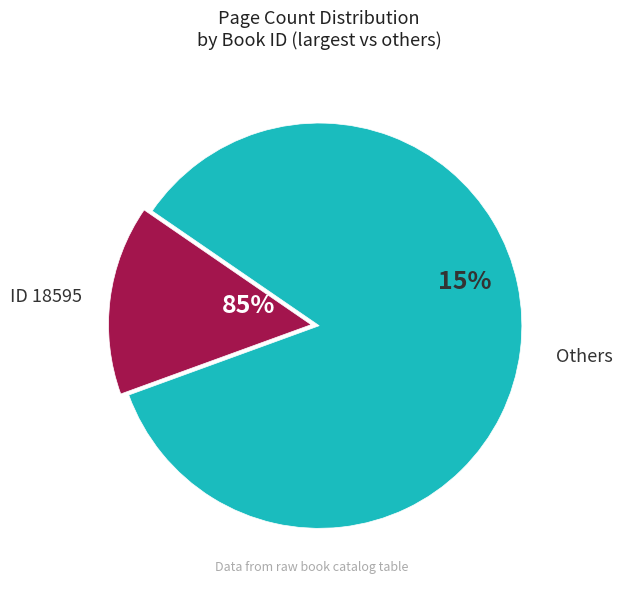

To the nearest percent, what portion does 18595 represent?

15%